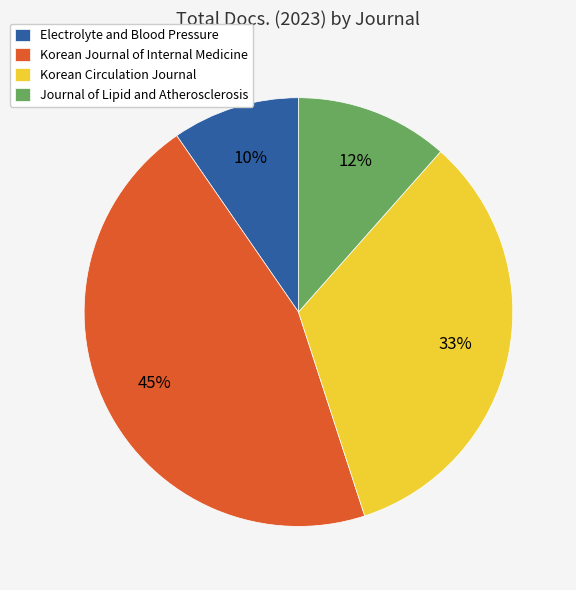

How many segments does this pie chart have?

4